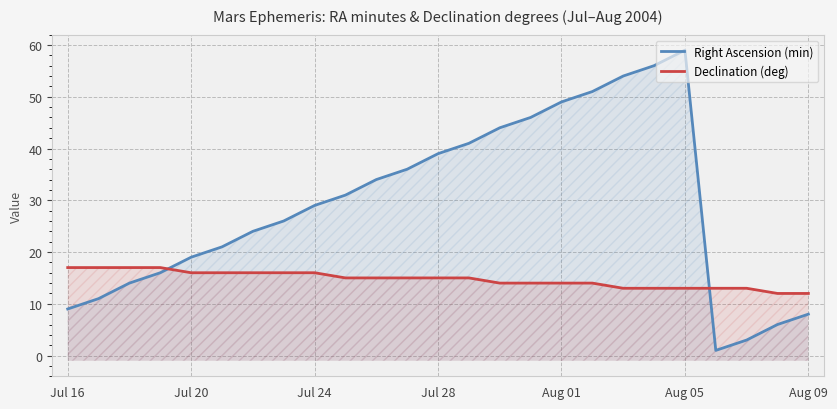

What is the total value across all series at 7?

42